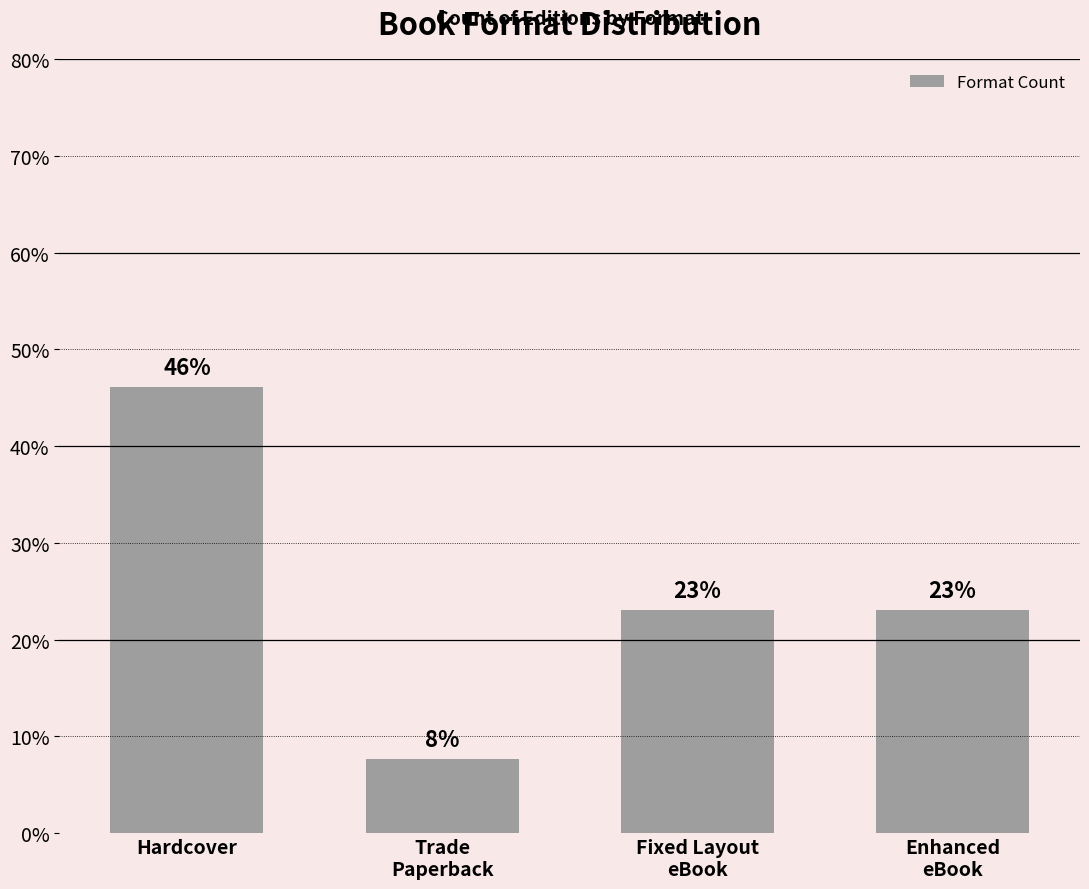

What is the difference between the maximum and minimum values?

38.5